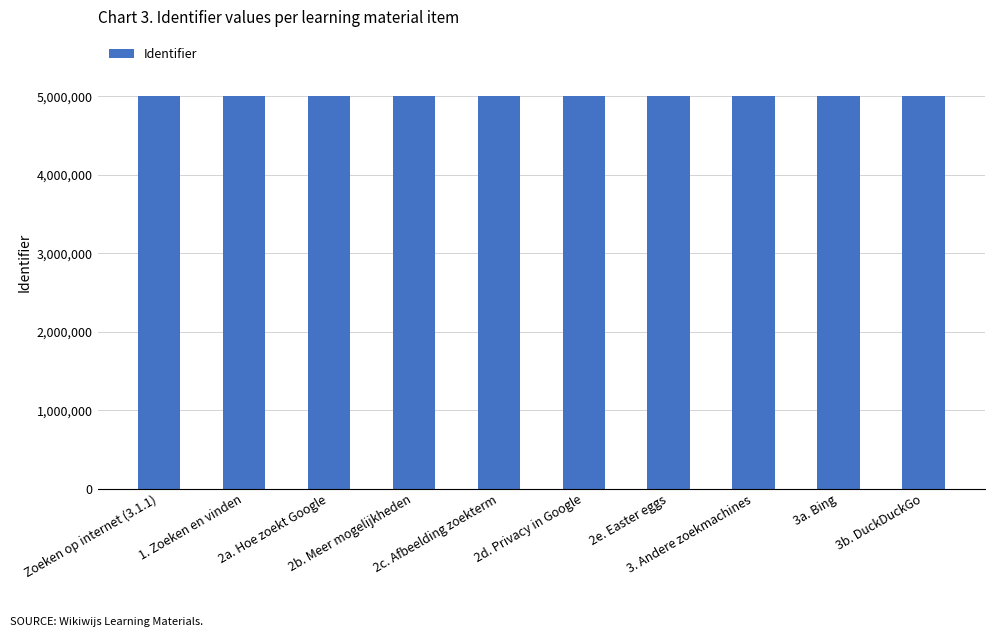

What is the average value?

5006219